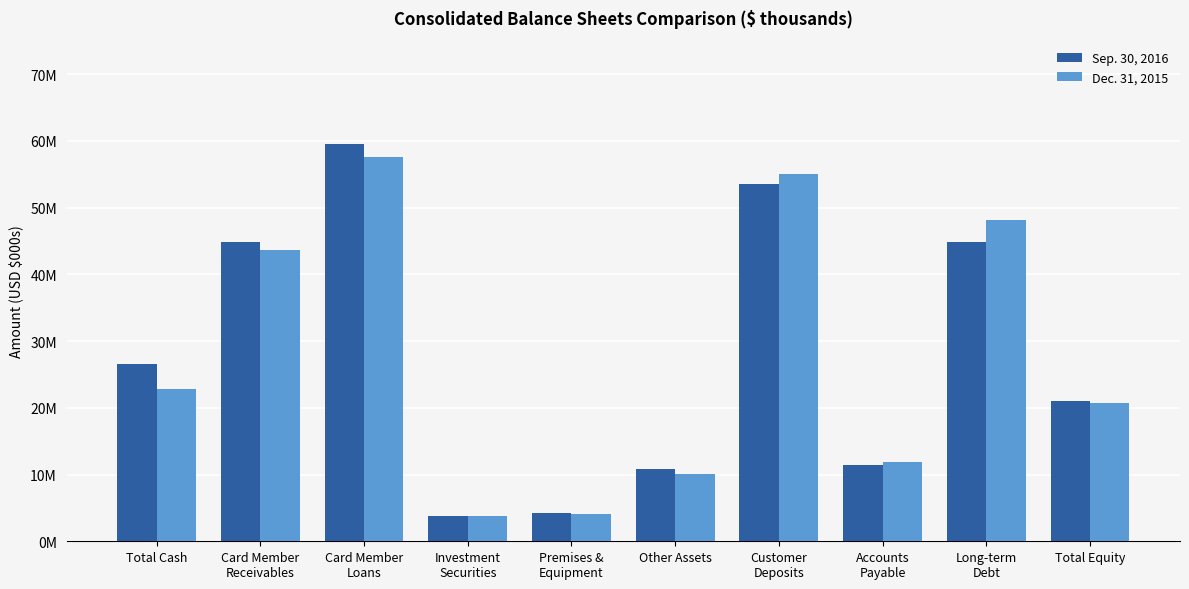

What is the difference between the second highest and minimum values in the Dec. 31, 2015 series?

51238000